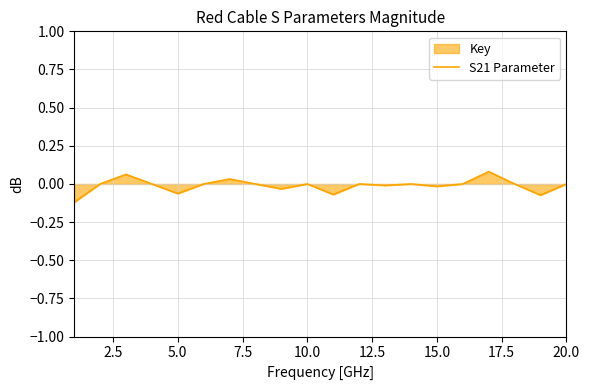

What is the greatest value displayed?

0.1